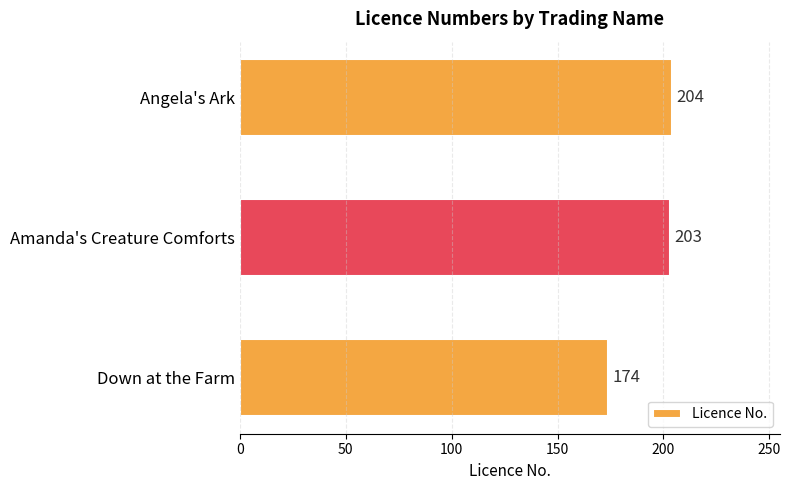

Rank the categories by value from lowest to highest.

Down at the Farm, Amanda's Creature Comforts, Angela's Ark